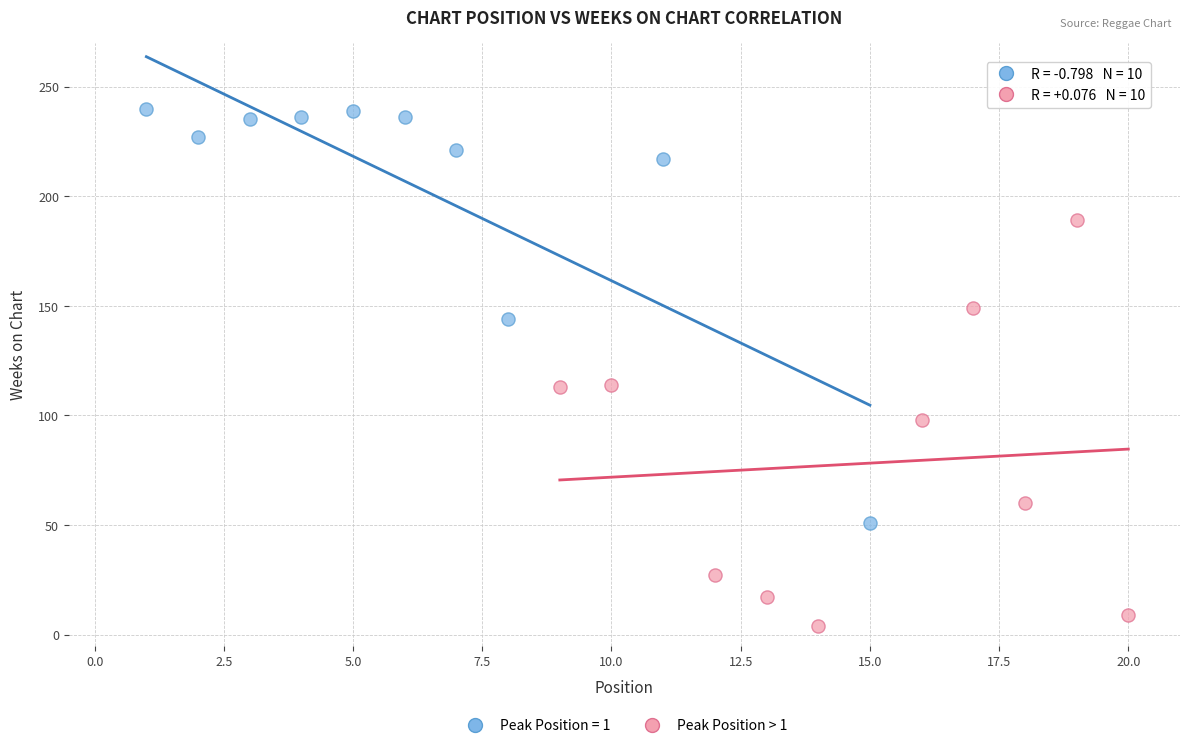

Which series contains the highest Y value?

Peak Position = 1